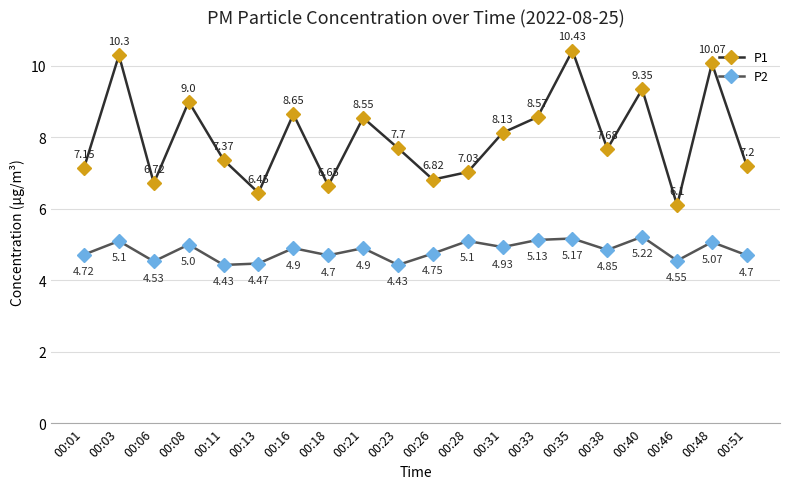

What are all the series names shown in the legend?

P1, P2